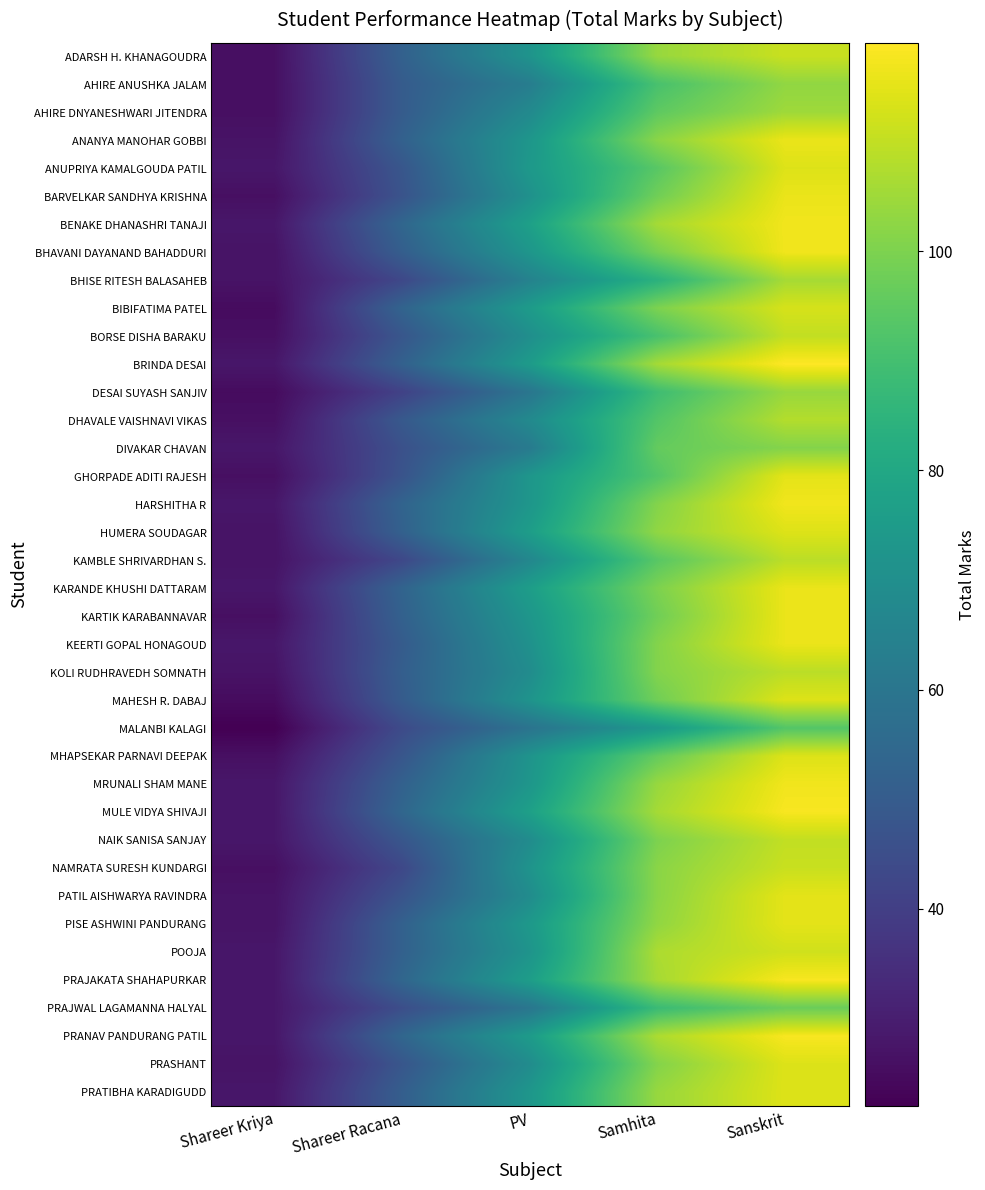

At how many categories does at least one series exceed 76?

3